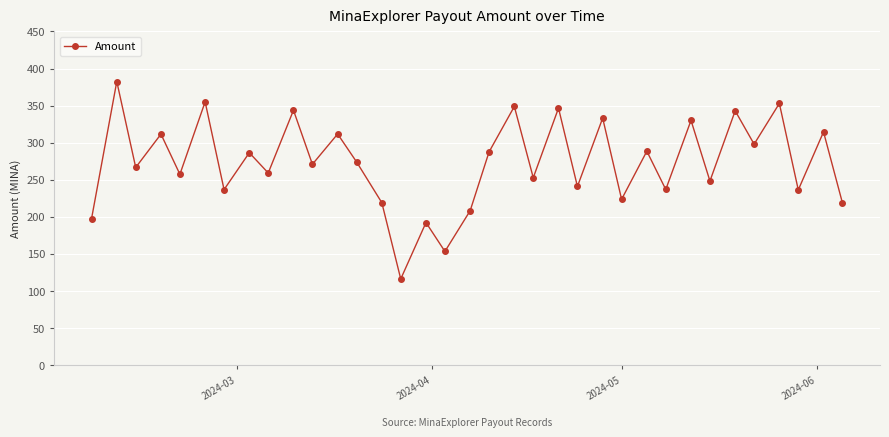

How many interior local valleys (lower than both neighbors) does the data have?

14